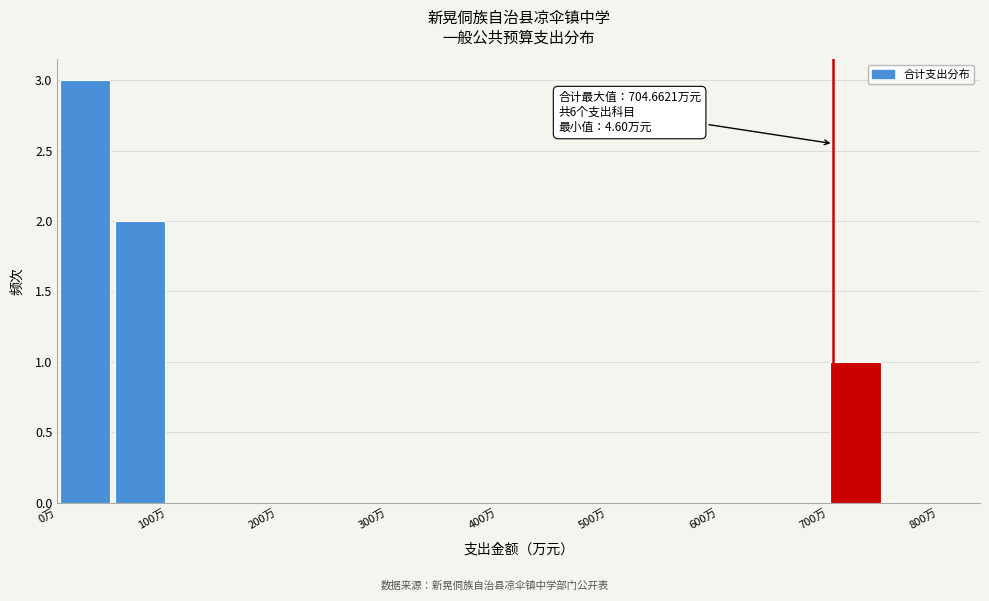

Which range on the x-axis has the tallest bar?

0 to 50